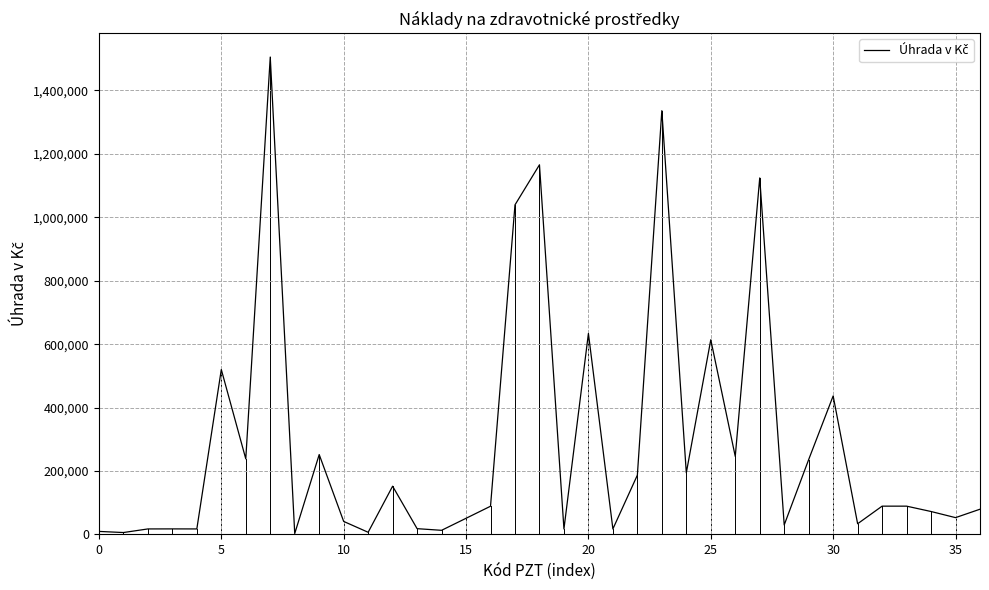

What is the maximum value shown in the chart?

1505093.7